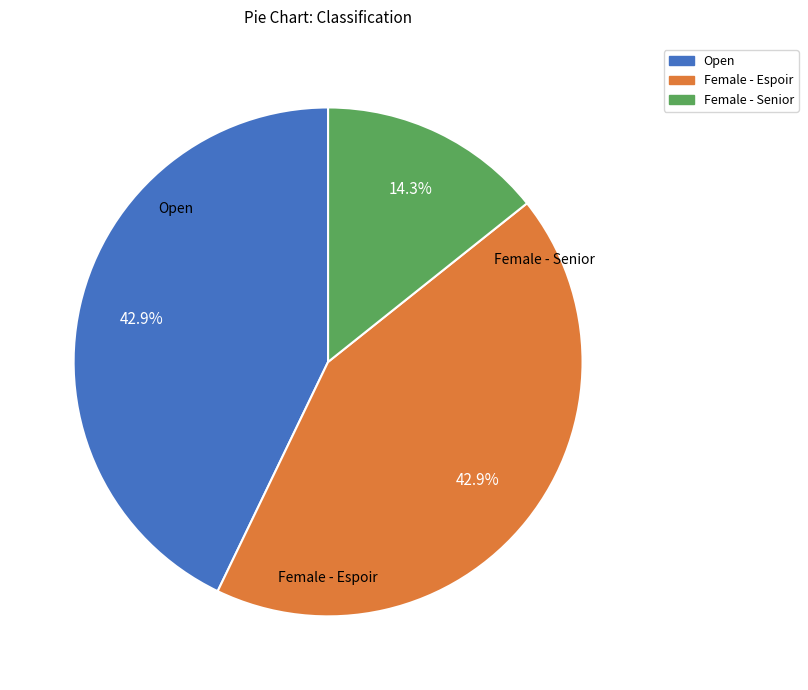

Count the number of slices in the pie.

3